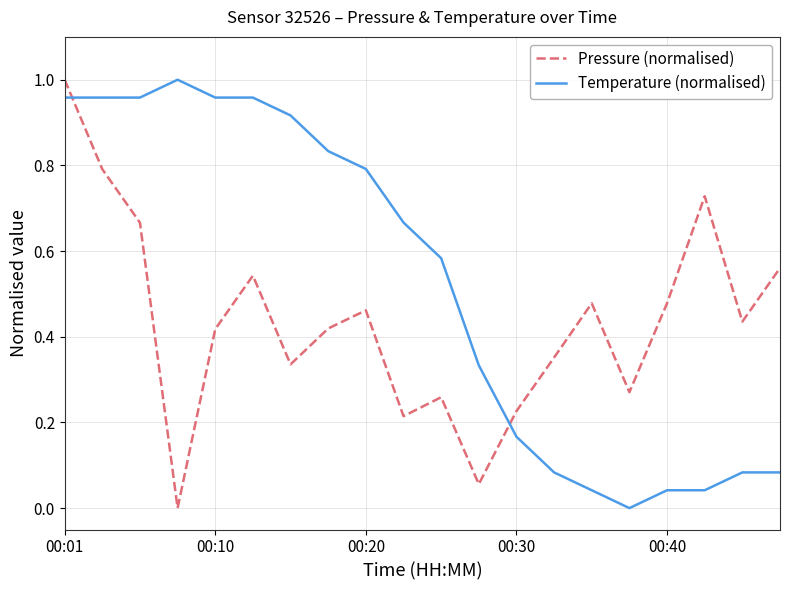

Rank the series by their average value, from highest to lowest.

Temperature (normalised), Pressure (normalised)